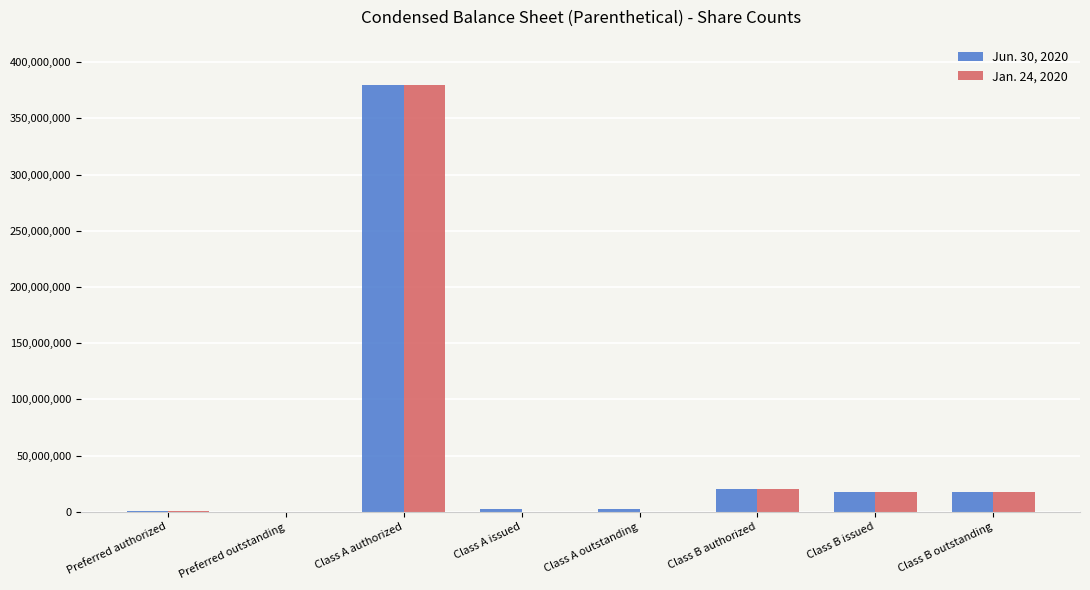

How many groups of bars are there?

8